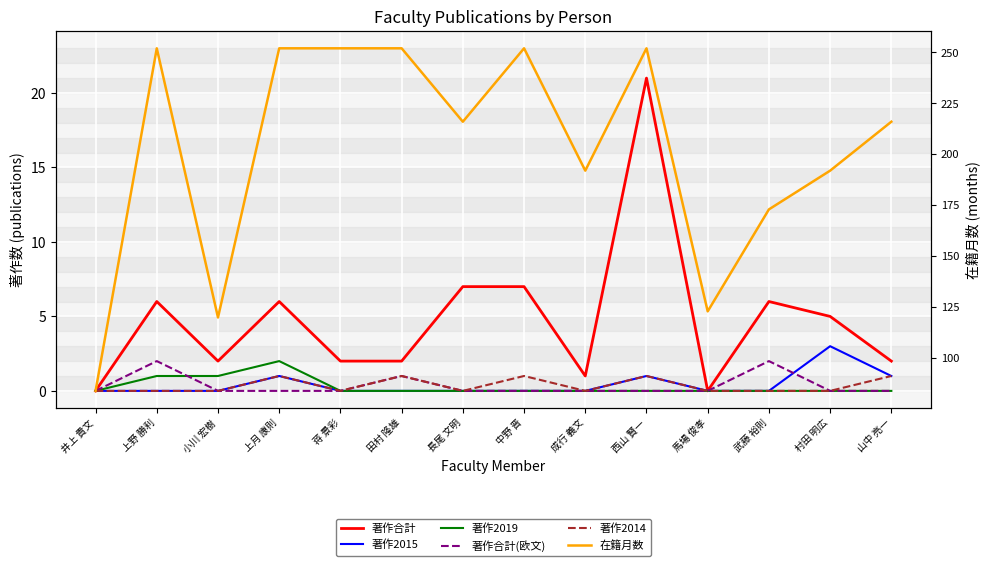

True or false: 著作2019 and 著作2015 intersect in this chart.

False